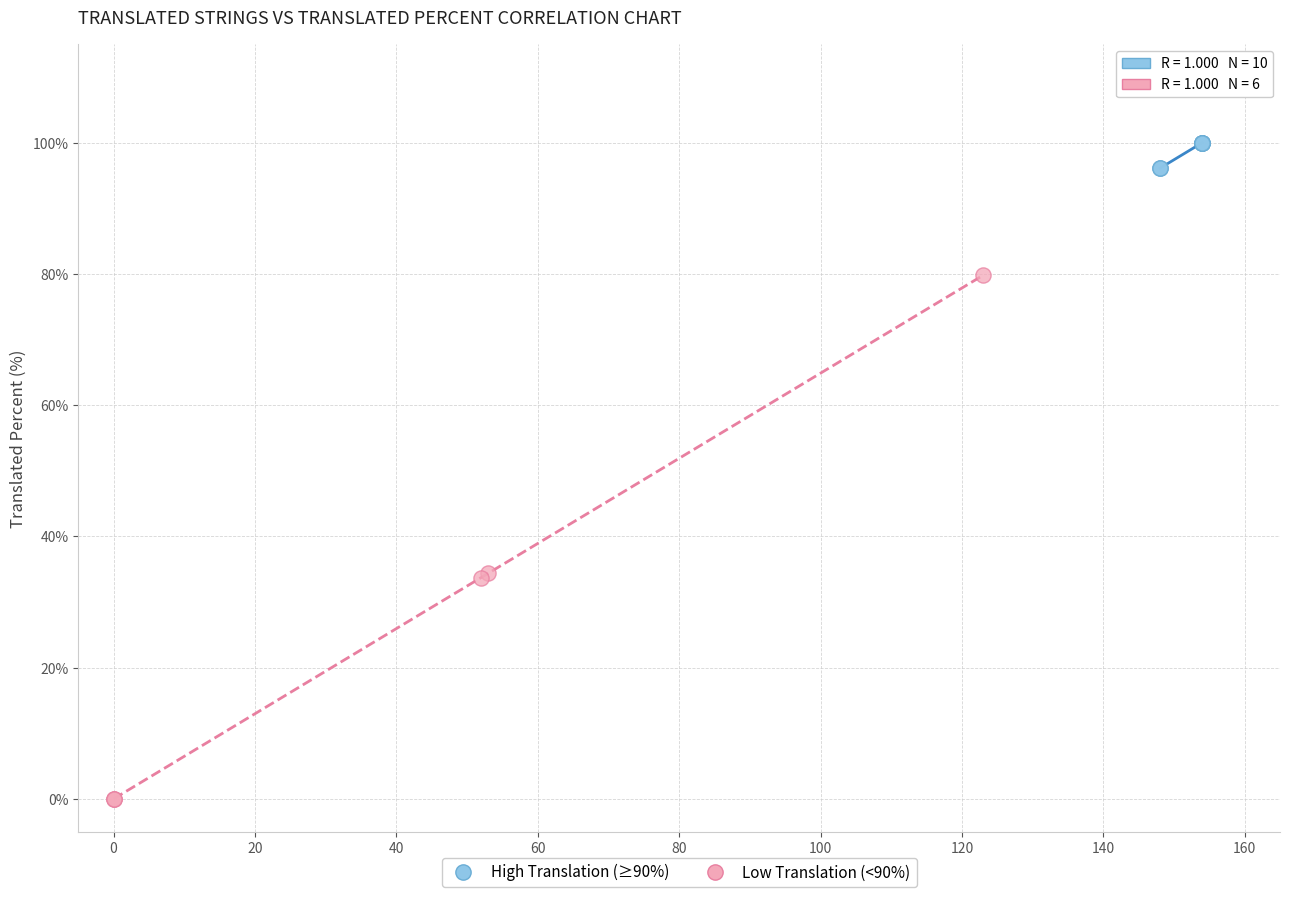

What are all the series names shown in the legend?

High Translation (≥90%), Low Translation (<90%)